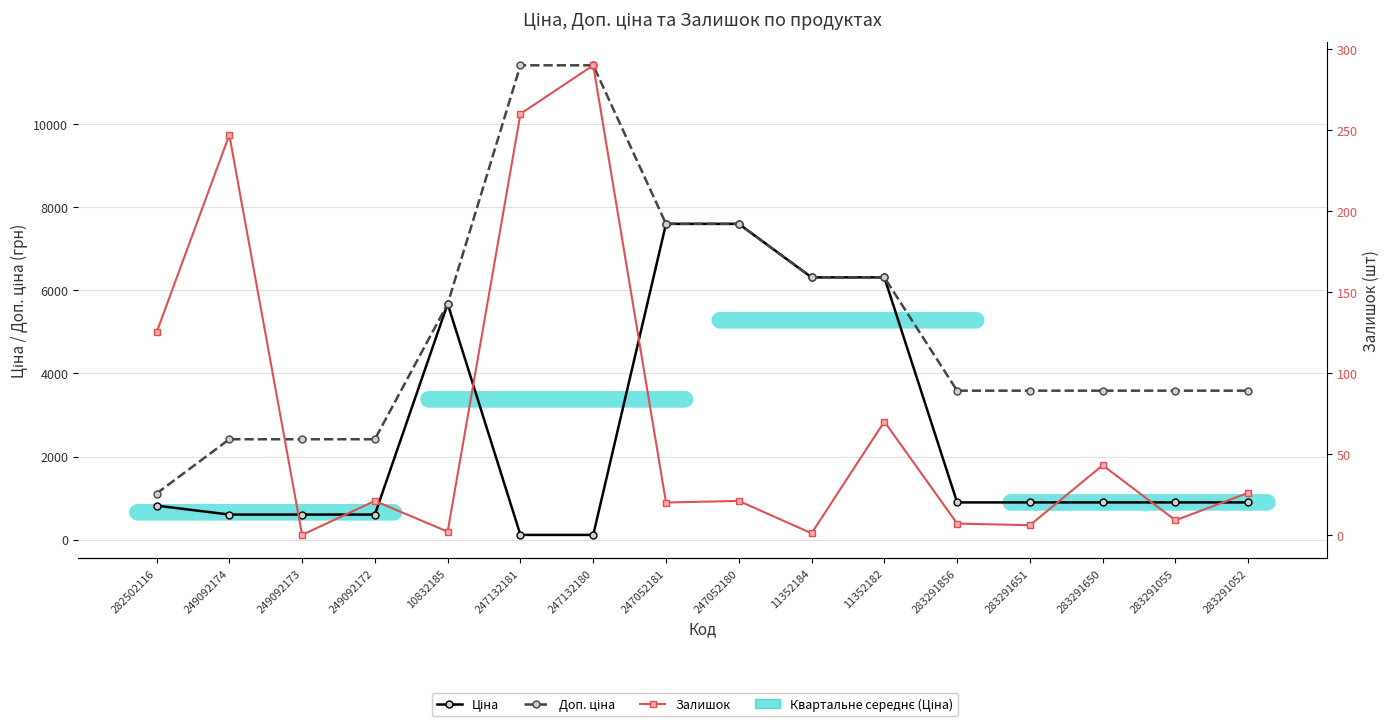

What is the difference between the highest and lowest values at 10832185?

5671.8